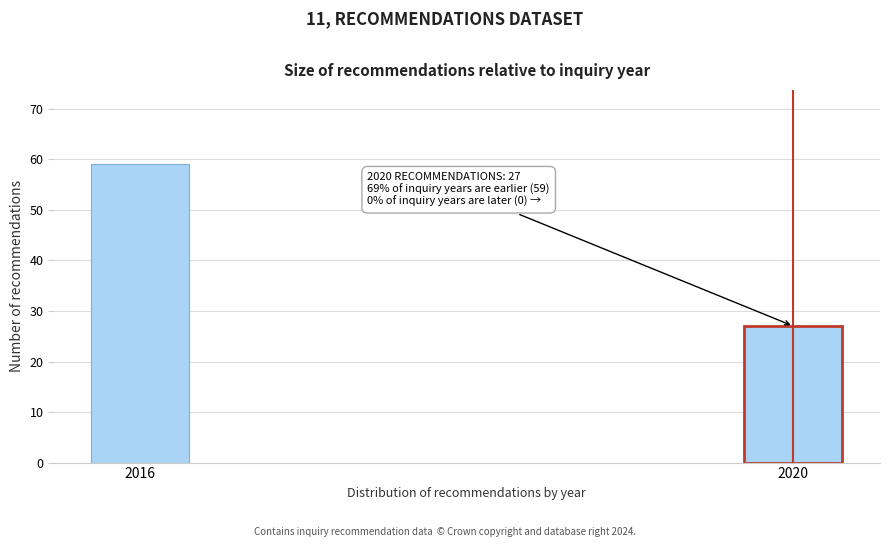

Reading right to left, list all the values displayed in this chart.

27	59